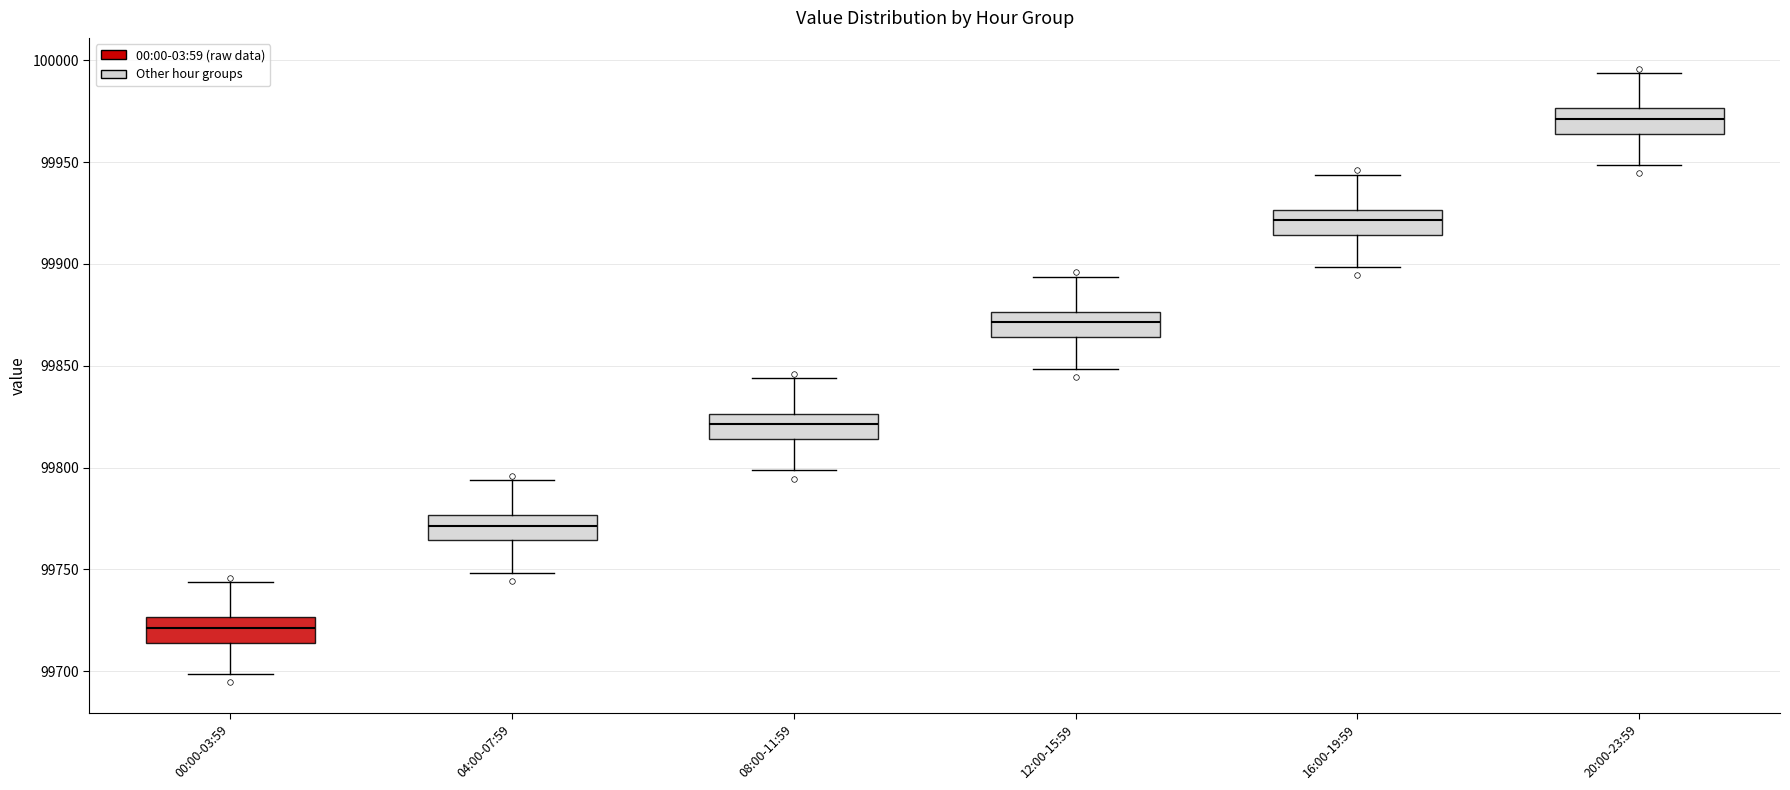

Reading left to right, read every box against the y-axis: the position of its median line, the range the box covers, and the ends of its whiskers. The values are not printed on the chart, so give them approximately, as read against the axis.

00:00-03:59: median 99720, box 99715 to 99725, whiskers 99700 to 99745
04:00-07:59: median 99770, box 99765 to 99775, whiskers 99750 to 99795
08:00-11:59: median 99820, box 99815 to 99825, whiskers 99800 to 99845
12:00-15:59: median 99870, box 99865 to 99875, whiskers 99850 to 99895
16:00-19:59: median 99920, box 99915 to 99925, whiskers 99900 to 99945
20:00-23:59: median 99970, box 99965 to 99975, whiskers 99950 to 99995